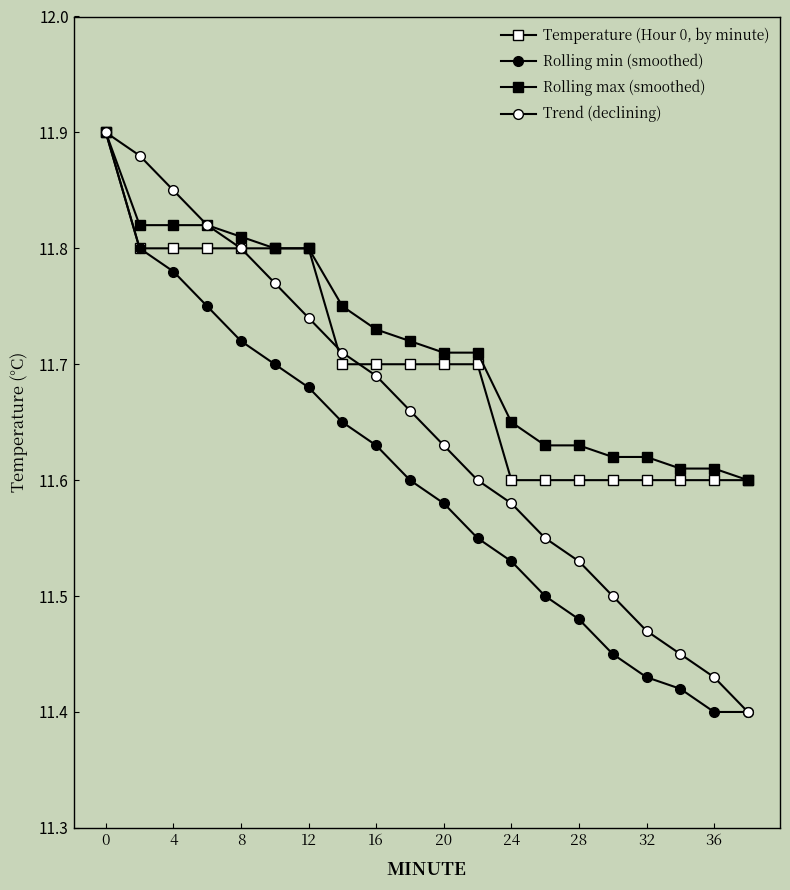

Is this an area chart (filled region under the line)?

No